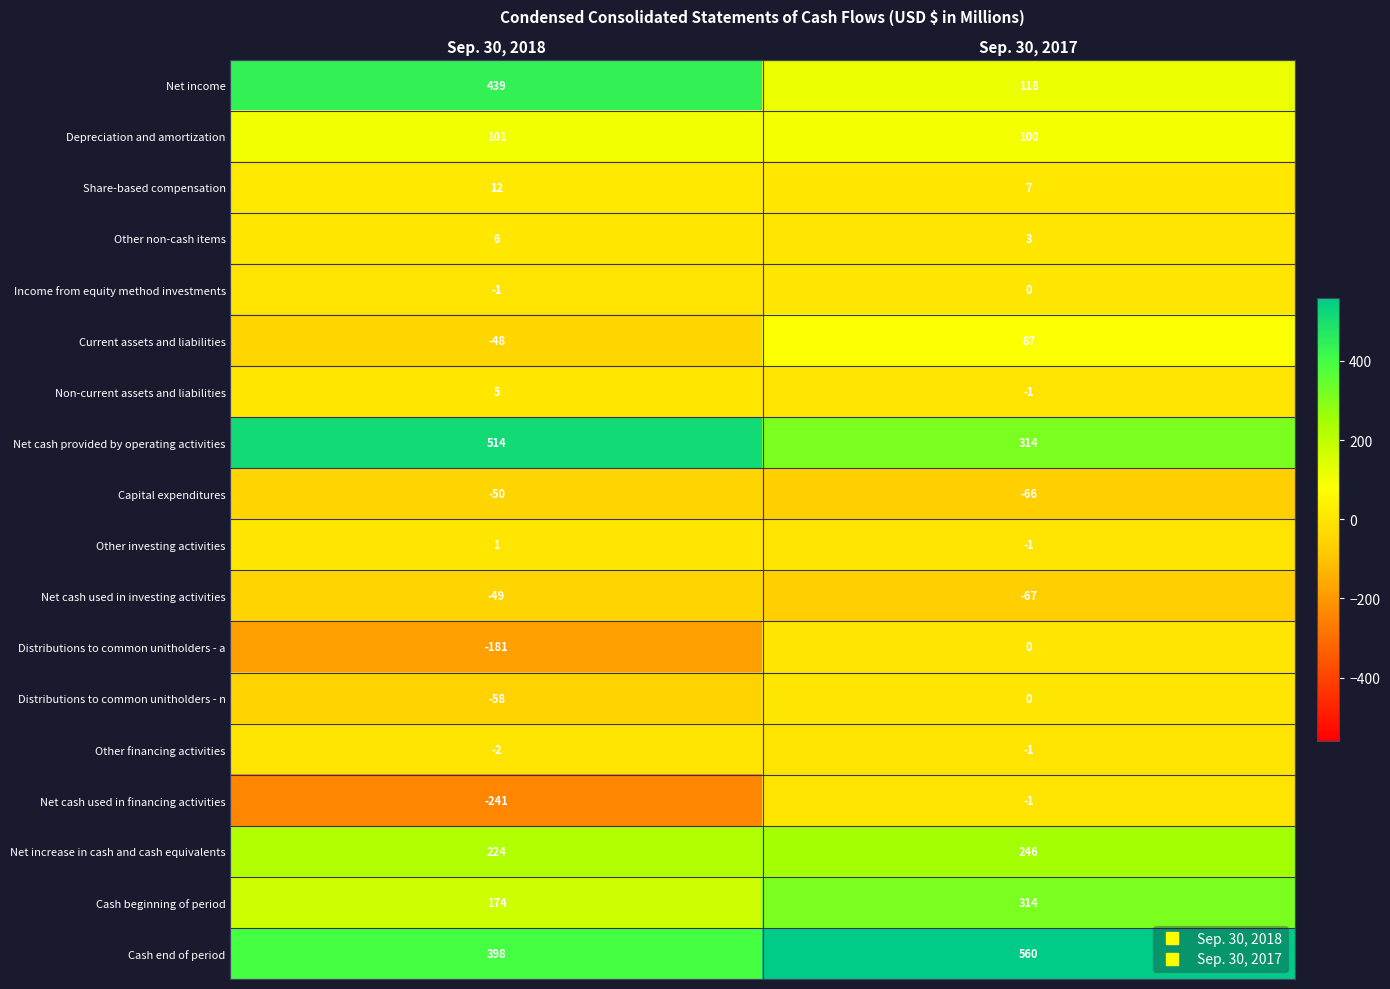

True or false: Non-current assets and liabilities has a value of -1 at Sep. 30, 2017.

True